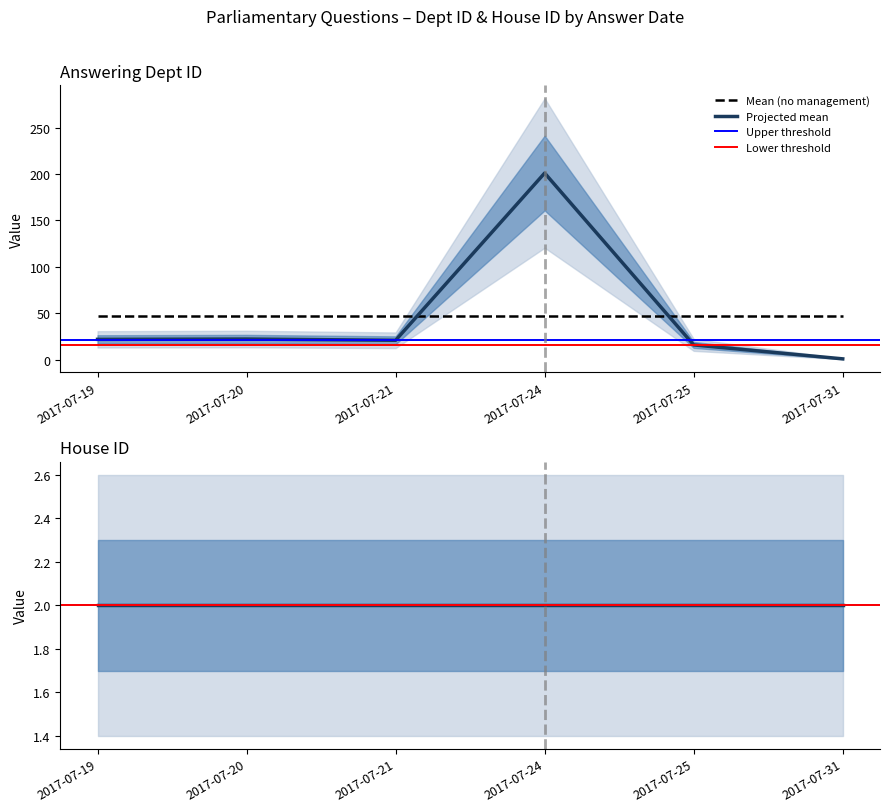

Rank the series by their average value, from highest to lowest.

answering dept id, house id